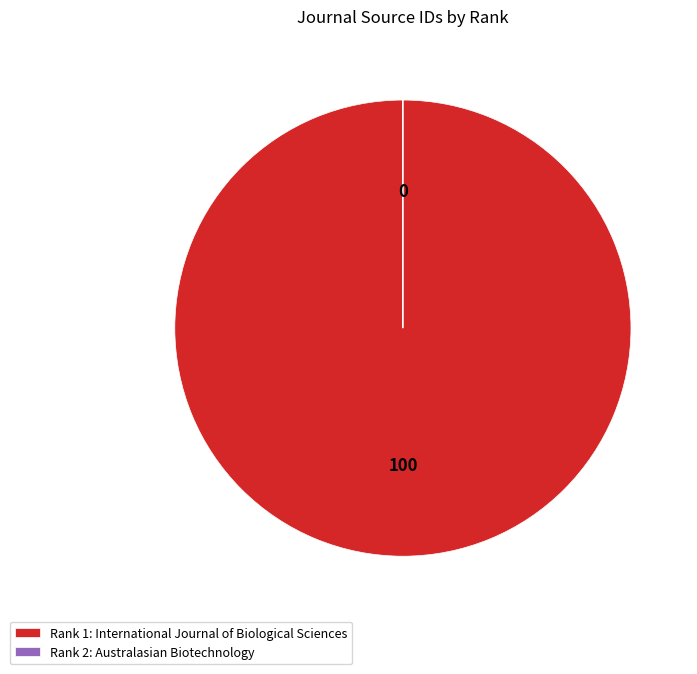

What is the largest slice in the pie chart?

Rank 1: International Journal of Biological Sciences